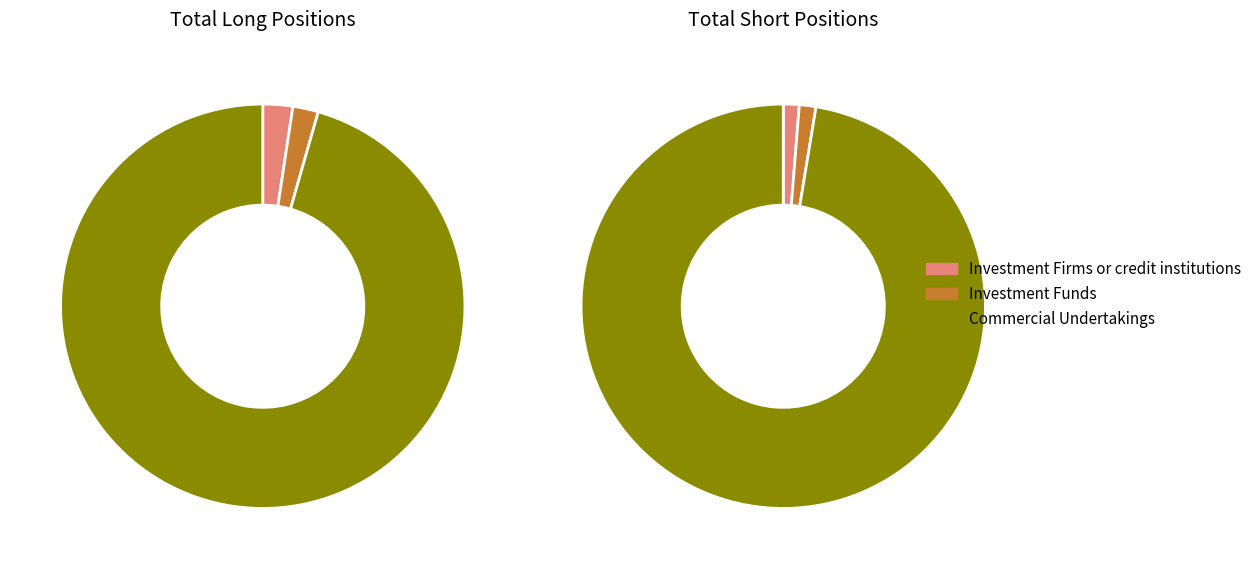

What is the difference between the highest and lowest values at Investment Funds?

57072